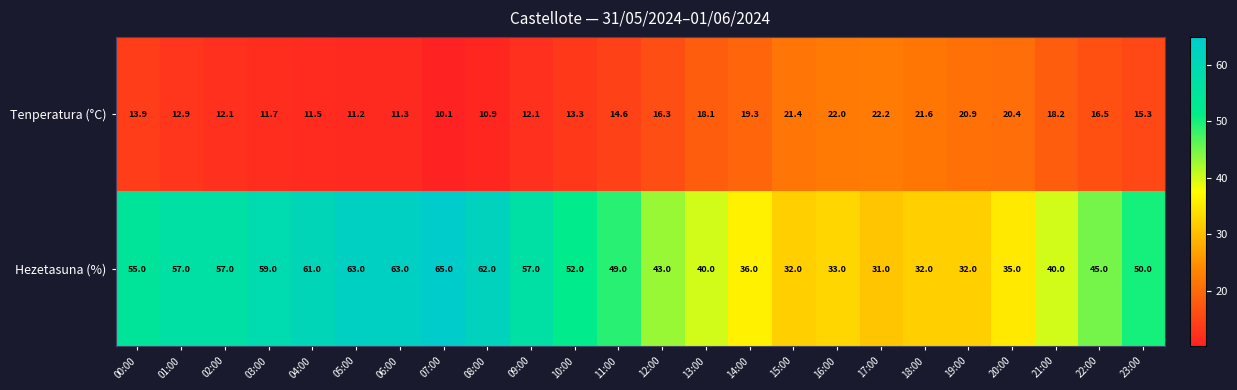

True or false: Hezetasuna (%) has a value of 18.3 at 12:00.

False